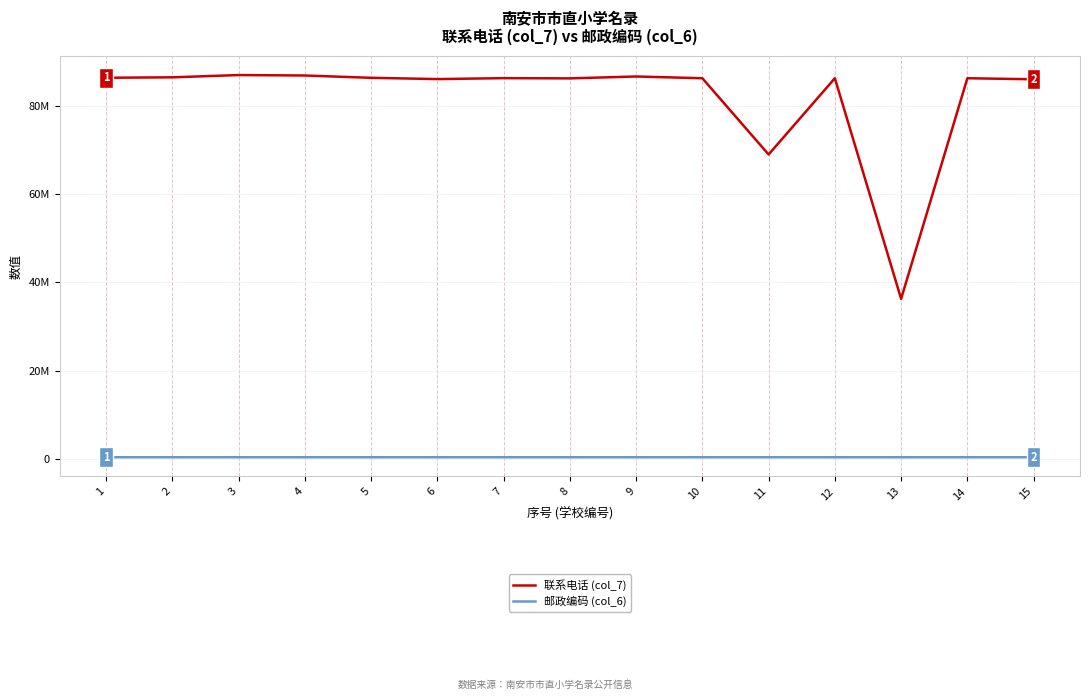

Does the chart display data point markers on the line(s)?

No